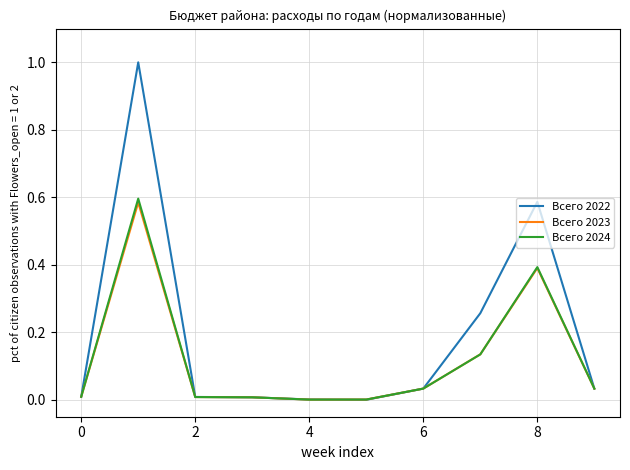

Rank the series by their maximum value, from highest to lowest.

Всего 2022, Всего 2024, Всего 2023